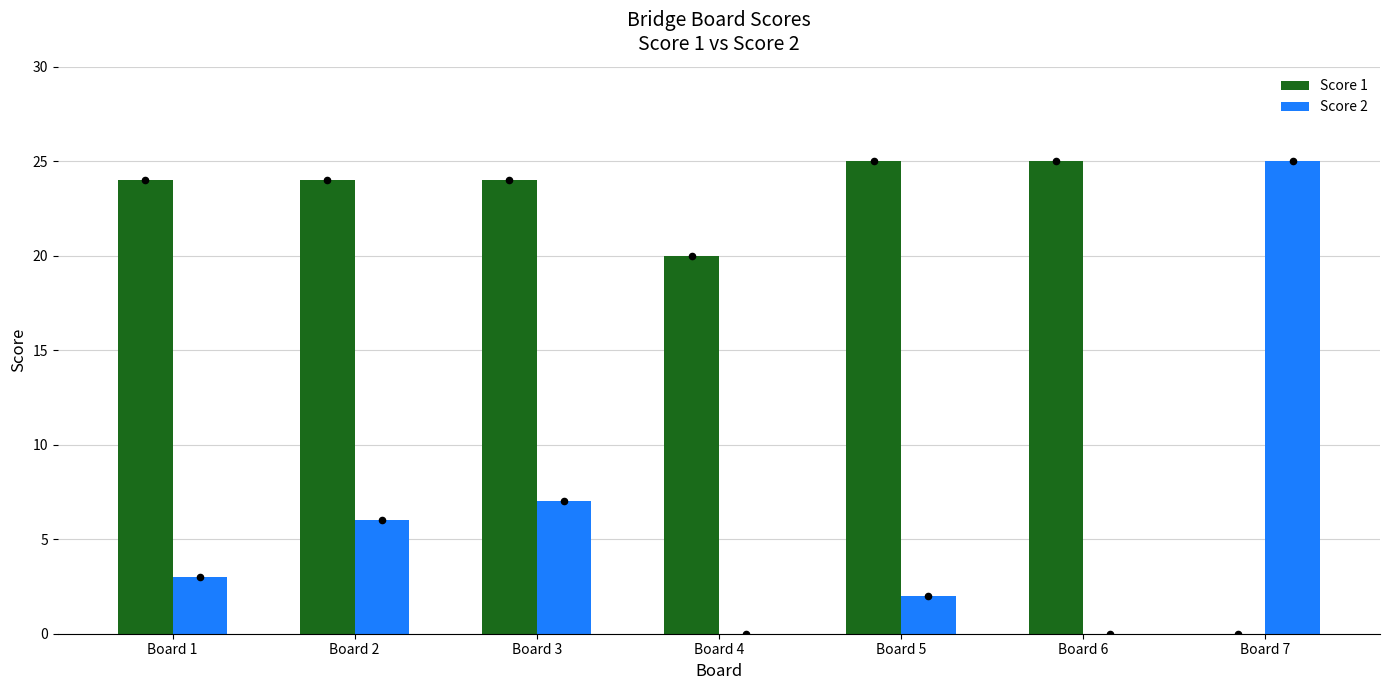

Which series has the widest spread of Y values?

Score 1